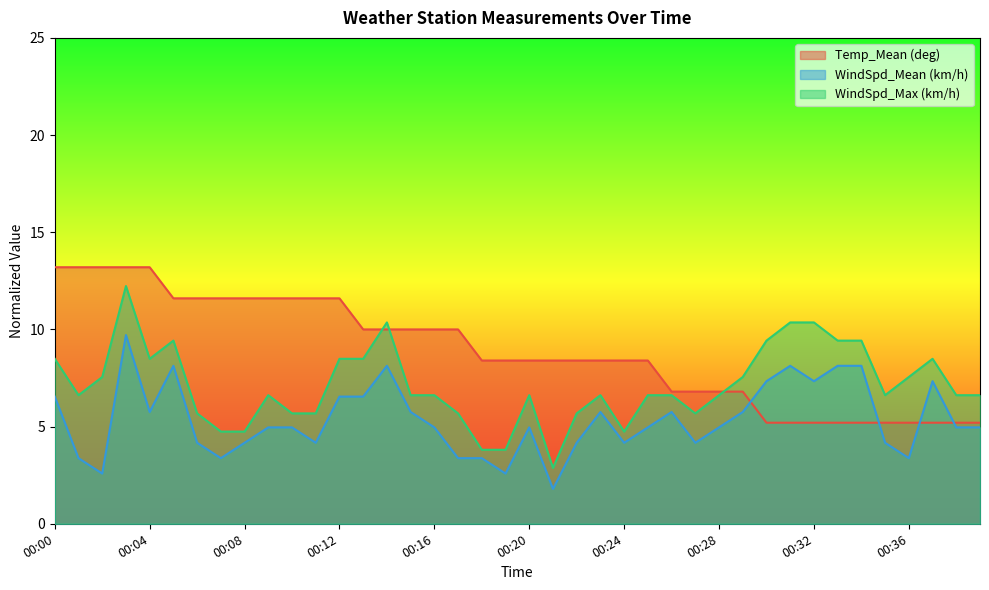

True or false: WindSpd_Mean (km/h) and WindSpd_Max (km/h) cross at least once.

False